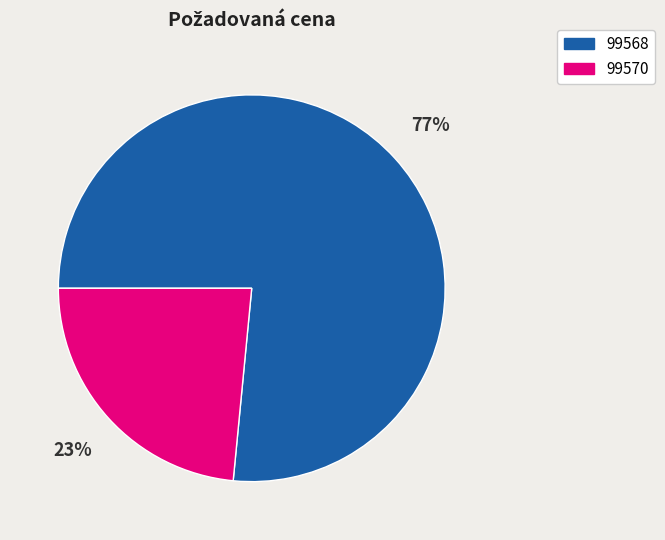

What is the smallest slice in the pie chart?

99570